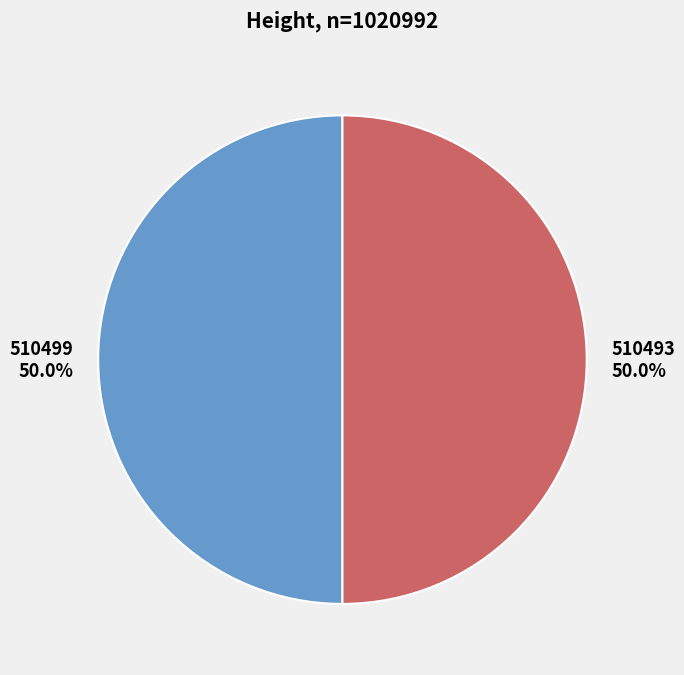

What portion of the pie excludes 510499?

50.0%